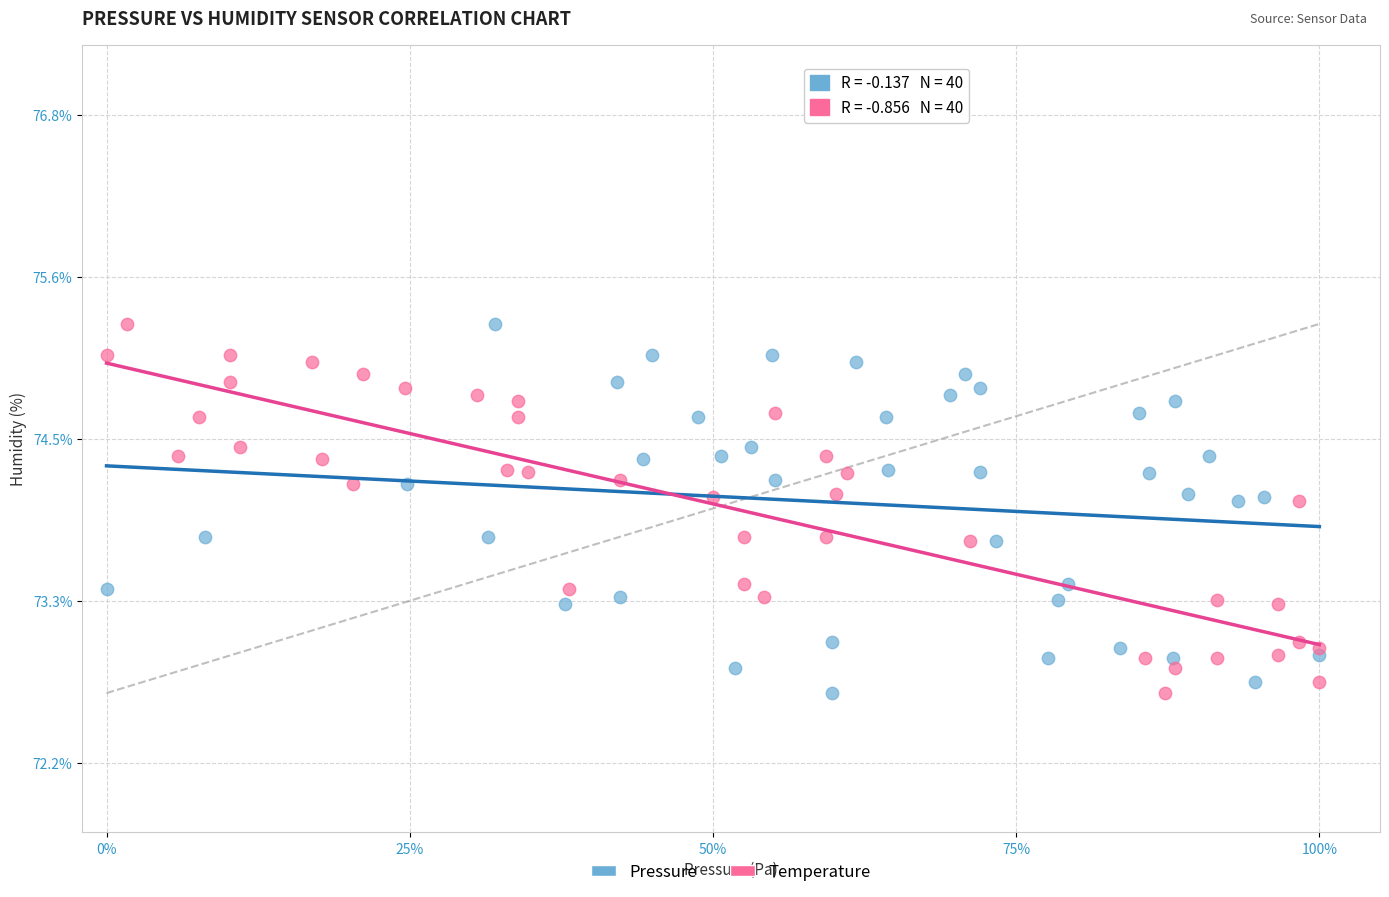

What are all the series names shown in the legend?

Pressure, Temperature